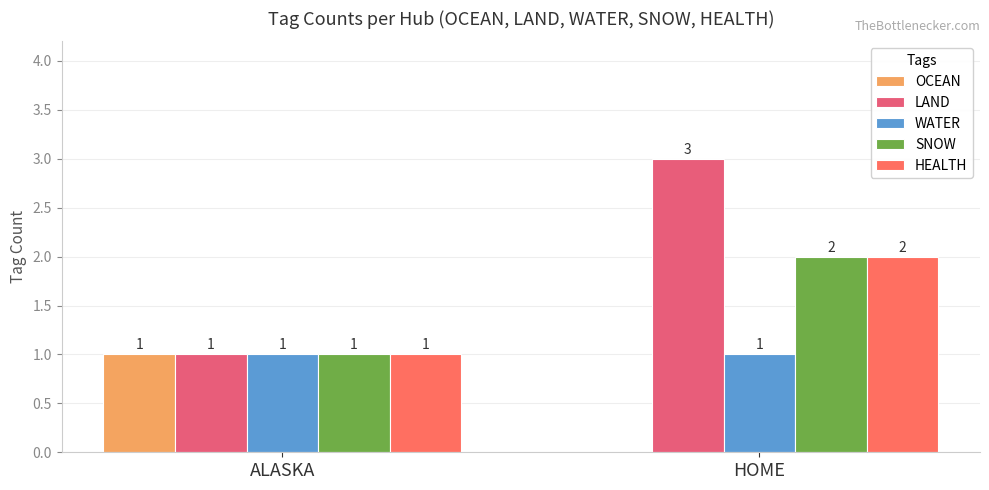

Reading left to right, extract all data points from this chart.

OCEAN: ALASKA=1	HOME=0
LAND: ALASKA=1	HOME=3
WATER: ALASKA=1	HOME=1
SNOW: ALASKA=1	HOME=2
HEALTH: ALASKA=1	HOME=2